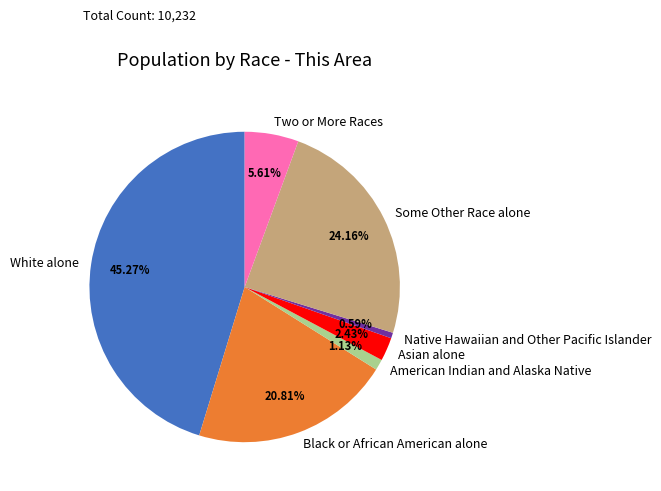

To the nearest percent, what portion does Some Other Race alone represent?

24%